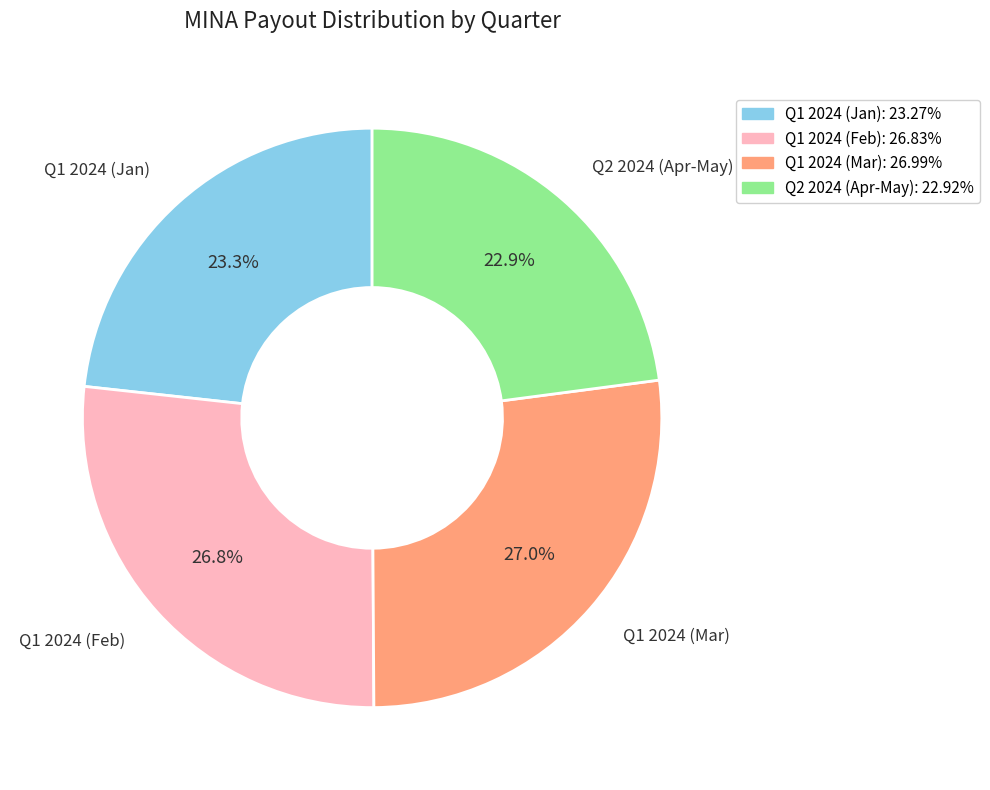

How much of the chart is everything except Q2 2024 (Apr-May)?

77.1%